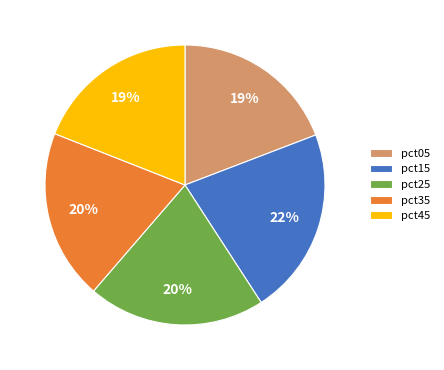

Does pct35 represent more than half of the total?

No